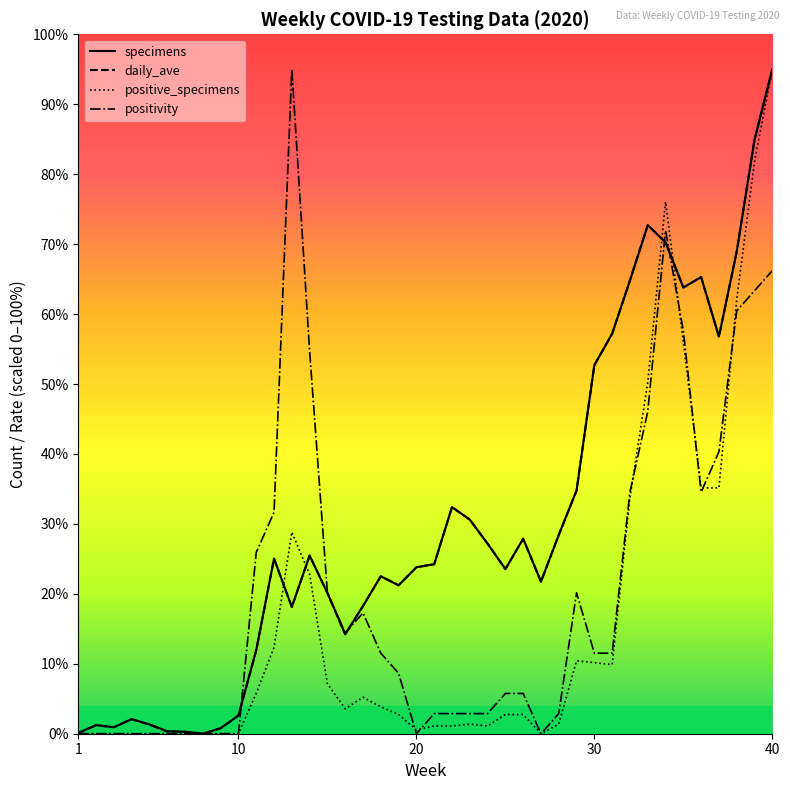

What is the maximum value shown in the chart?

95.0